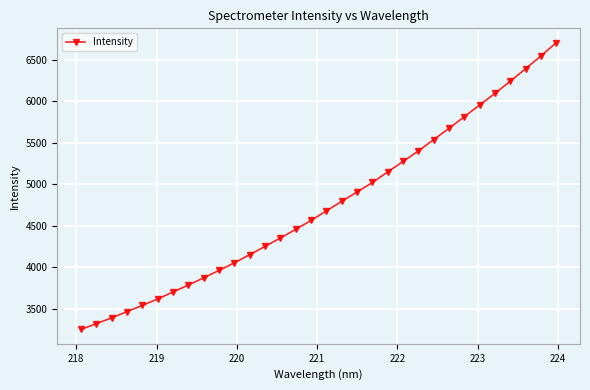

What is the minimum value shown in the chart?

3251.1